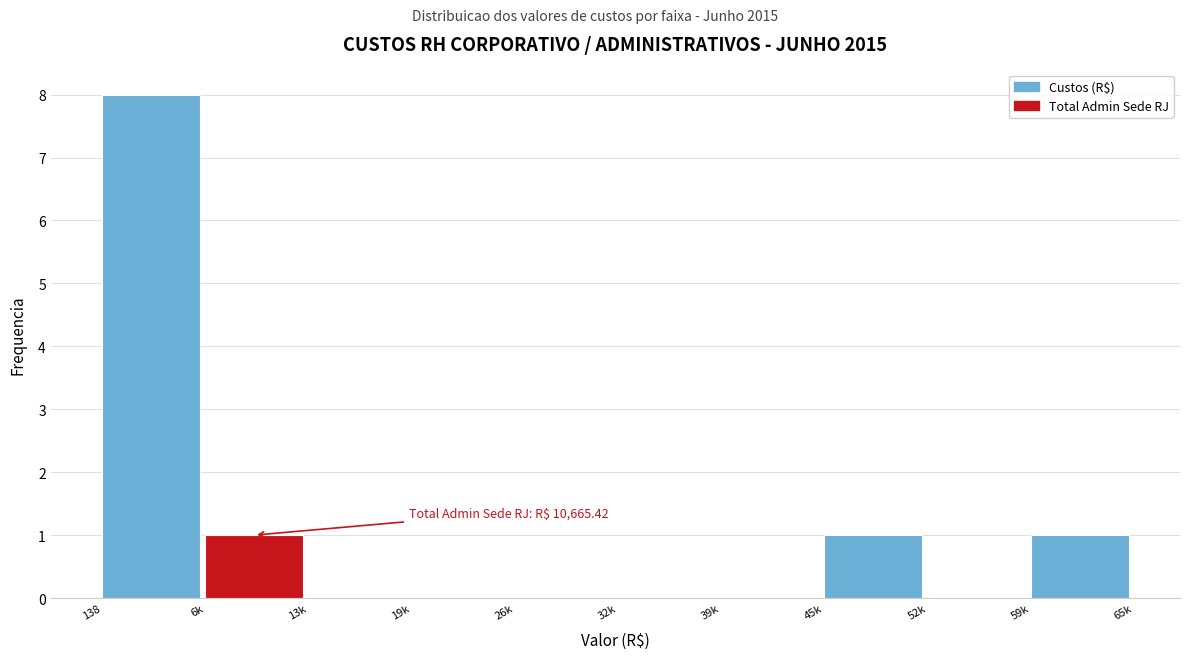

Reading right to left, list all the values displayed in this chart.

59k=1	52k=0	45k=1	39k=0	32k=0	26k=0	19k=0	13k=0	6k=1	138=8